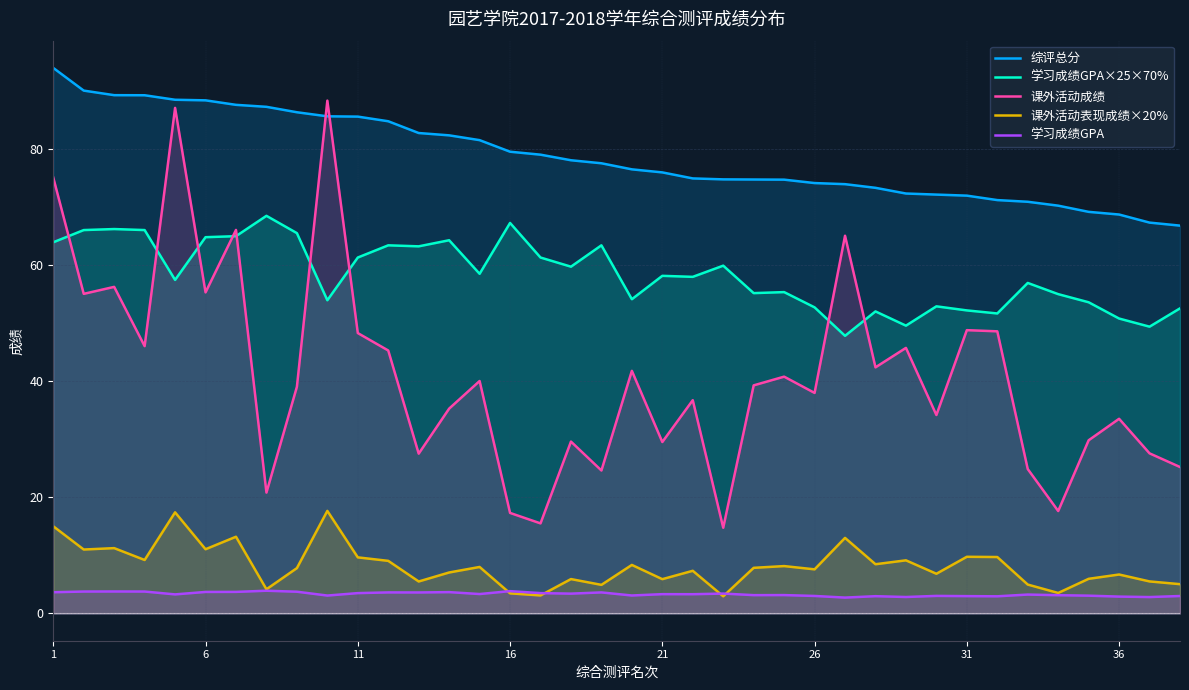

The value of 课外活动表现成绩×20% at 26 is 7.6. True or false?

True